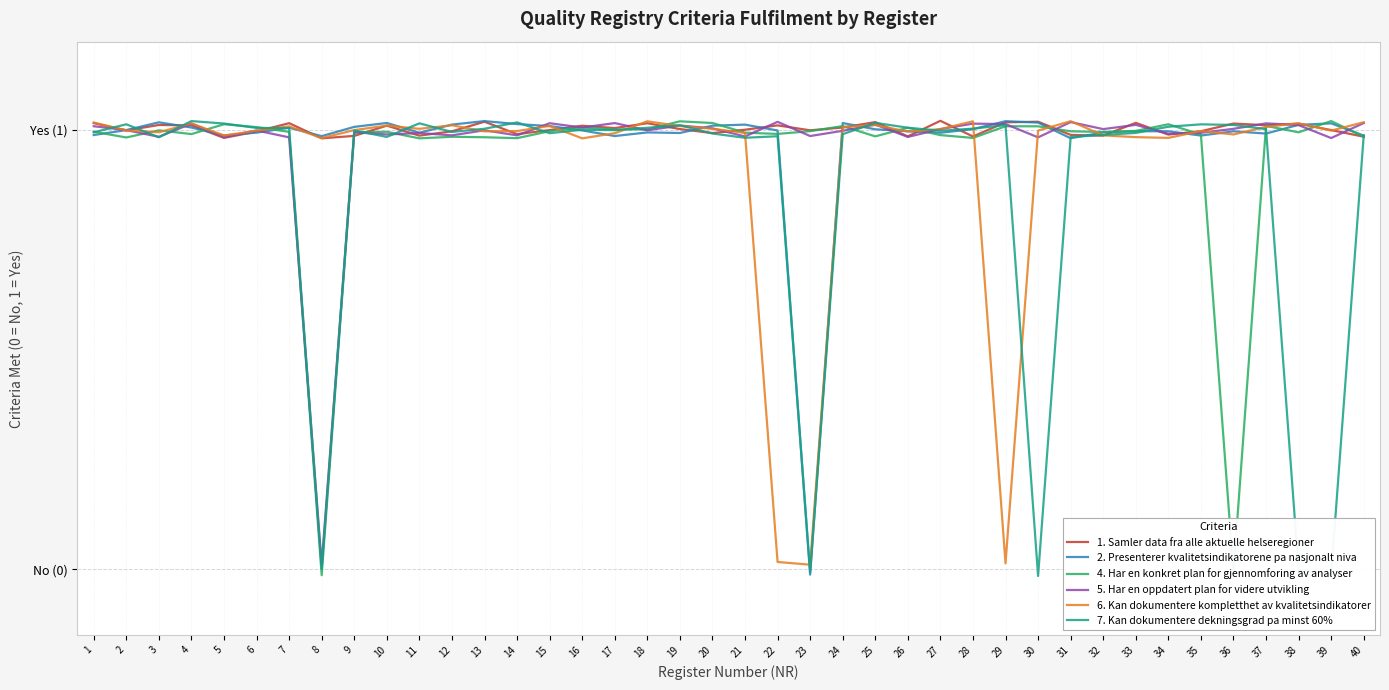

Which has a higher value, 16 or 25?

25